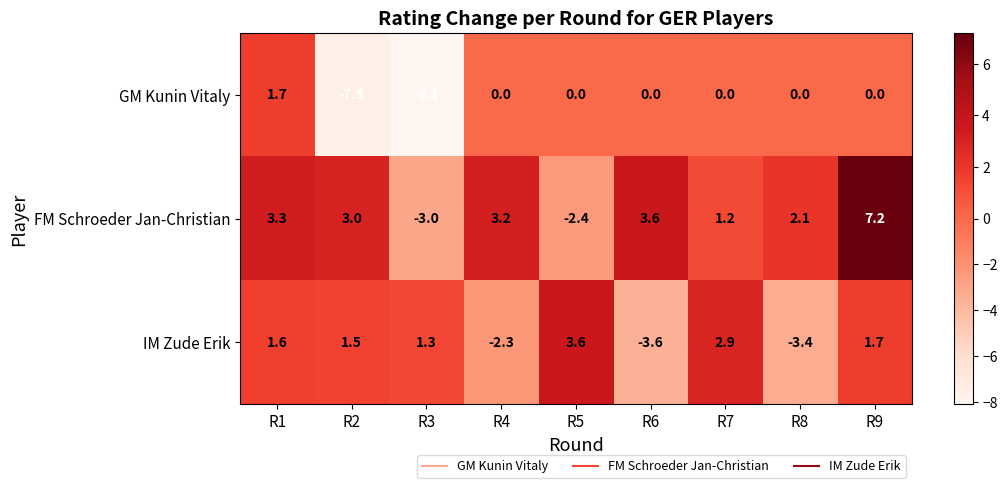

How many data points does each series have?

9